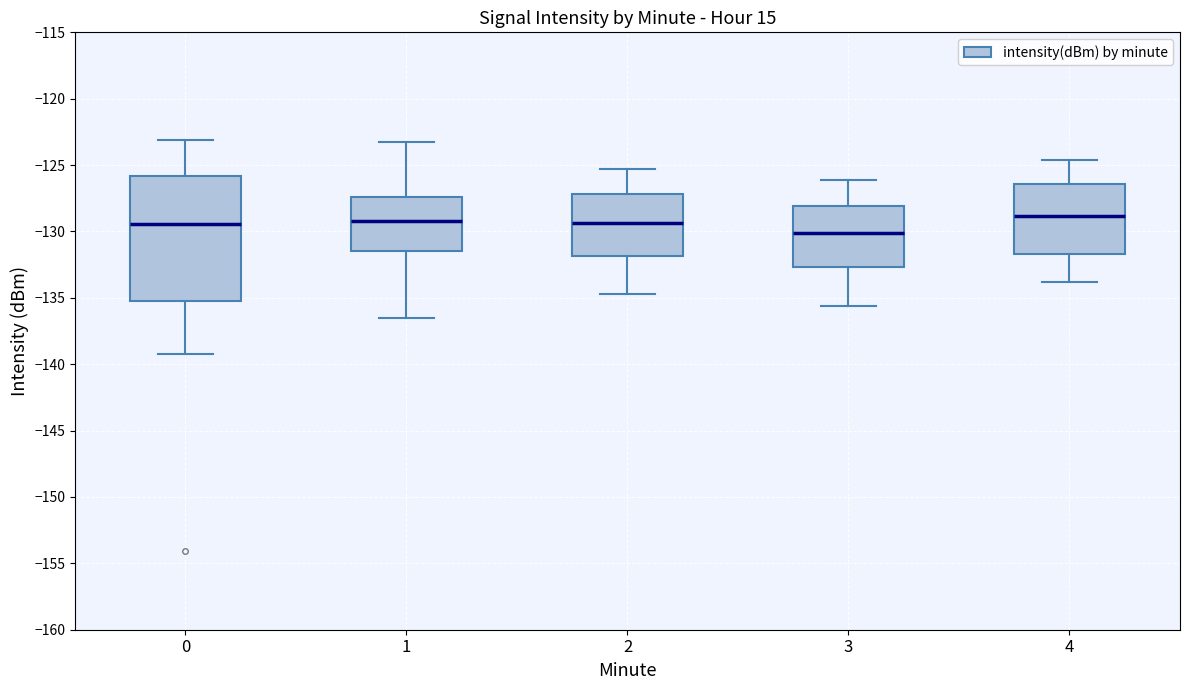

Reading left to right, transcribe this box plot: for each box, give where its median line is, the range the box spans, and where its two whiskers end, as read against the y-axis. The values are not printed on the chart, so give them approximately, as read against the axis.

0: median -129.5, box -135.5 to -126.0, whiskers -139.0 to -123.0
1: median -129.0, box -131.5 to -127.5, whiskers -136.5 to -123.5
2: median -129.5, box -132.0 to -127.0, whiskers -134.5 to -125.5
3: median -130.0, box -132.5 to -128.0, whiskers -135.5 to -126.0
4: median -129.0, box -131.5 to -126.5, whiskers -134.0 to -124.5